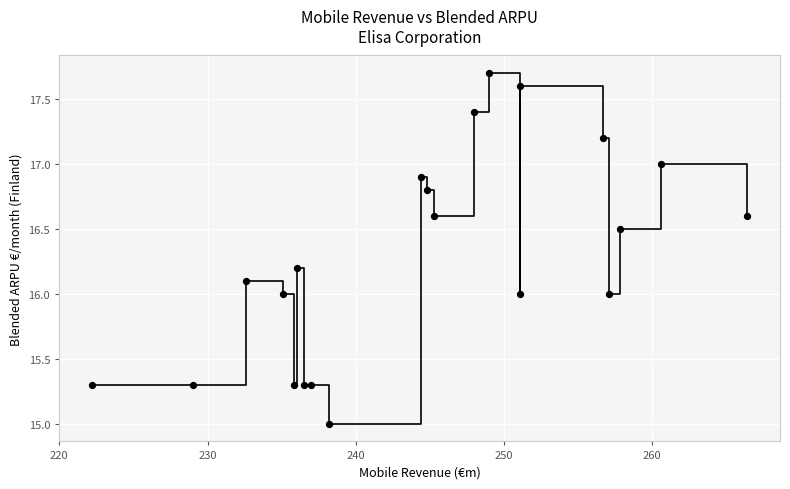

What is the range of Y values (max minus min)?

2.7